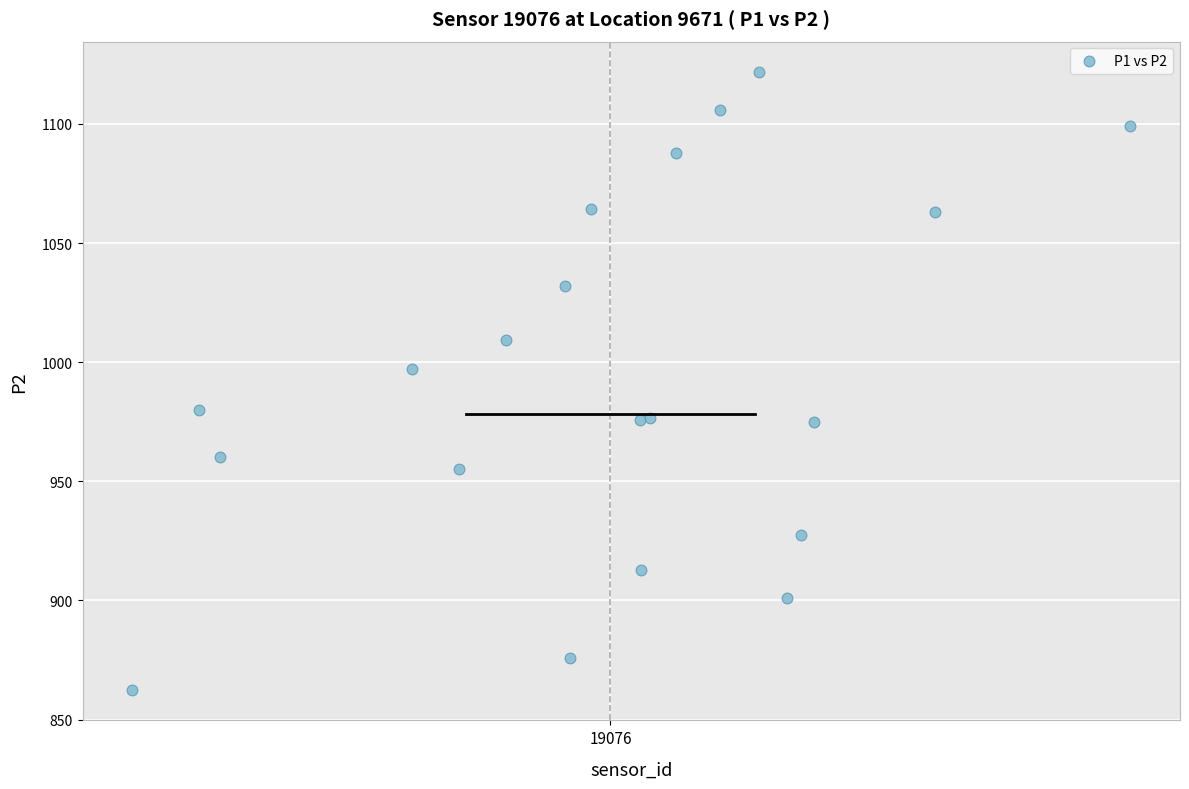

What Y value in the scatter plot is closest to 992?

997.2